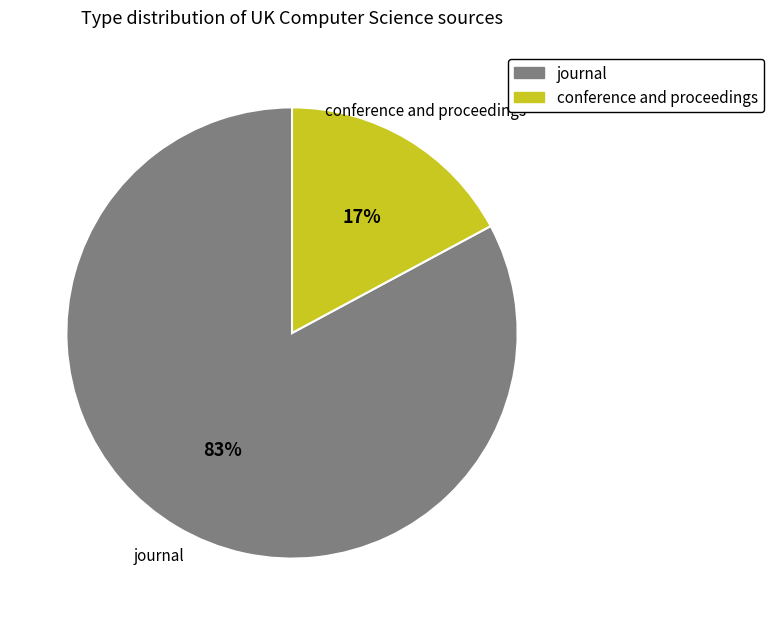

To the nearest percent, what is the combined percentage of conference and proceedings and journal?

100%